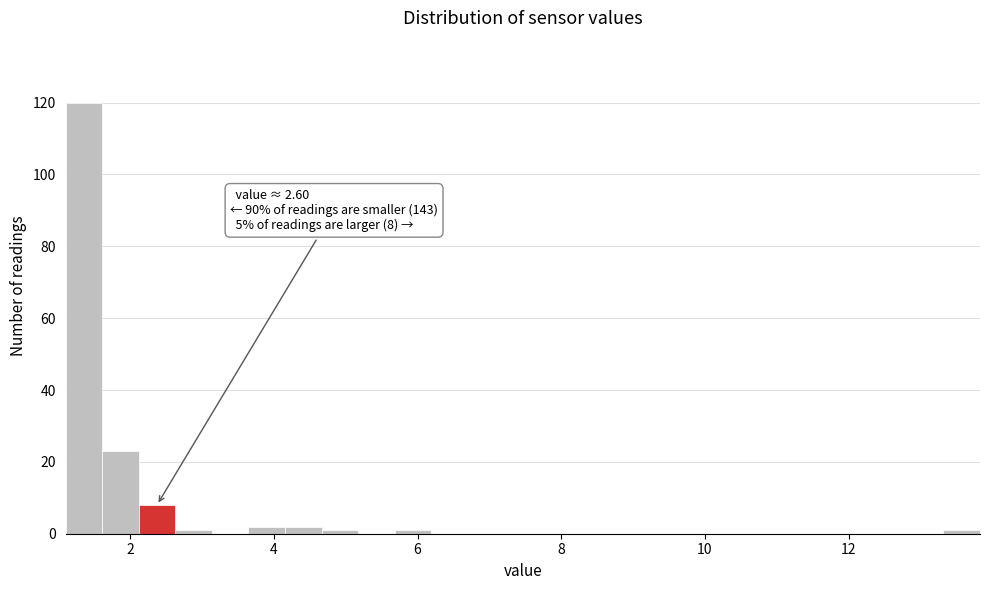

Around what value on the x-axis is the tallest bar? Give the approximate position of its centre, as read against the axis.

1.4